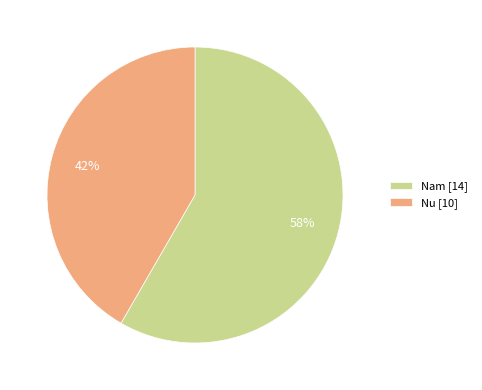

True or false: Nam [14] accounts for 67% of the total.

False